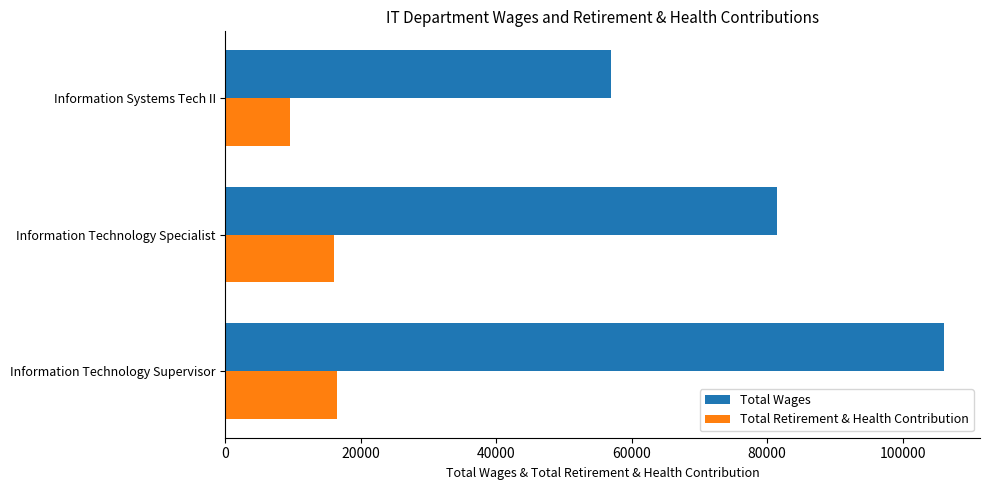

What is the difference between the maximum and minimum values in the Total Wages series?

49139